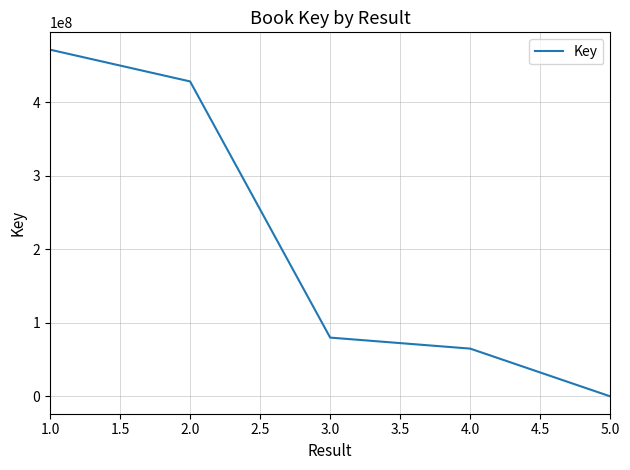

Between 1.0 and 3.0, which is larger?

1.0